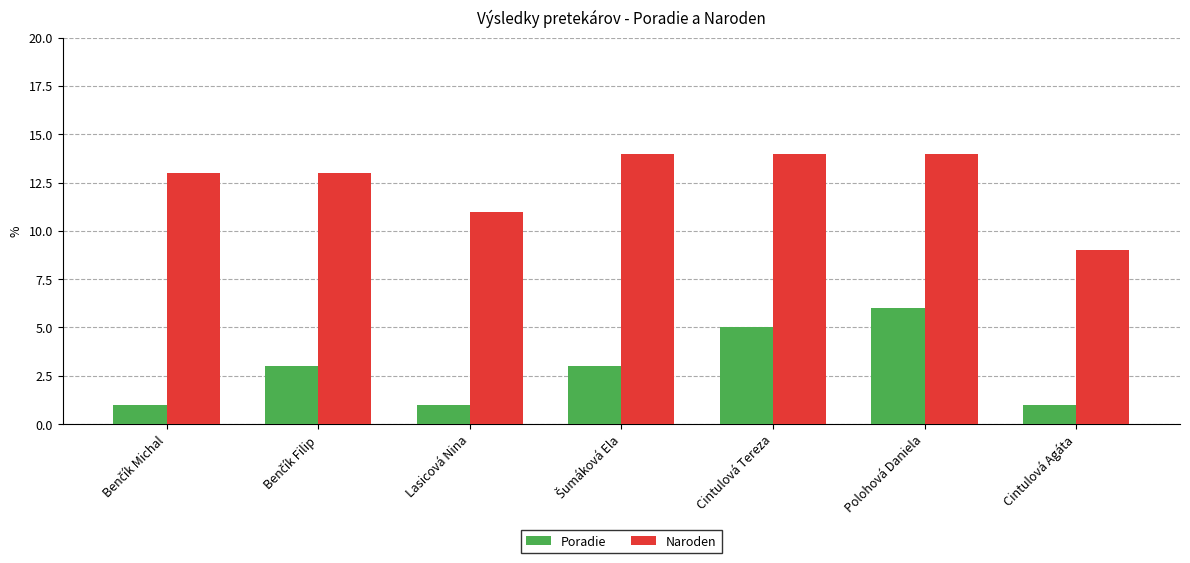

Reading left to right, list all the values displayed in this chart.

Poradie: 1	3	1	3	5	6	1
Naroden: 13	13	11	14	14	14	9